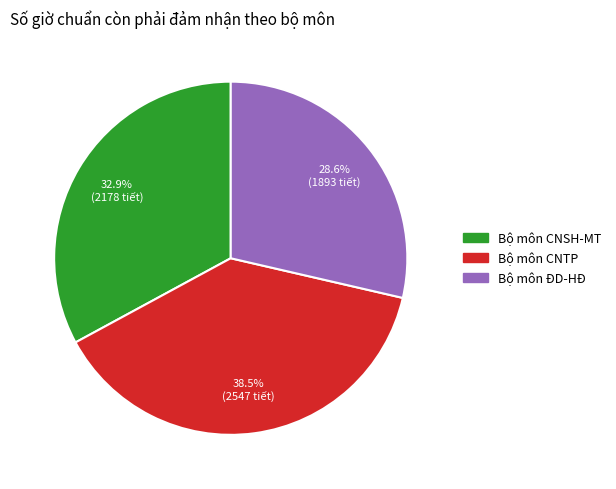

Rank the categories by value from lowest to highest.

Bộ môn ĐD-HĐ, Bộ môn CNSH-MT, Bộ môn CNTP